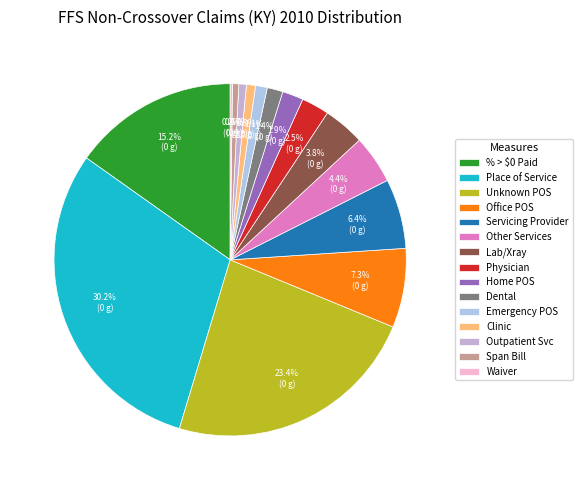

What is the largest slice in the pie chart?

Place of Service